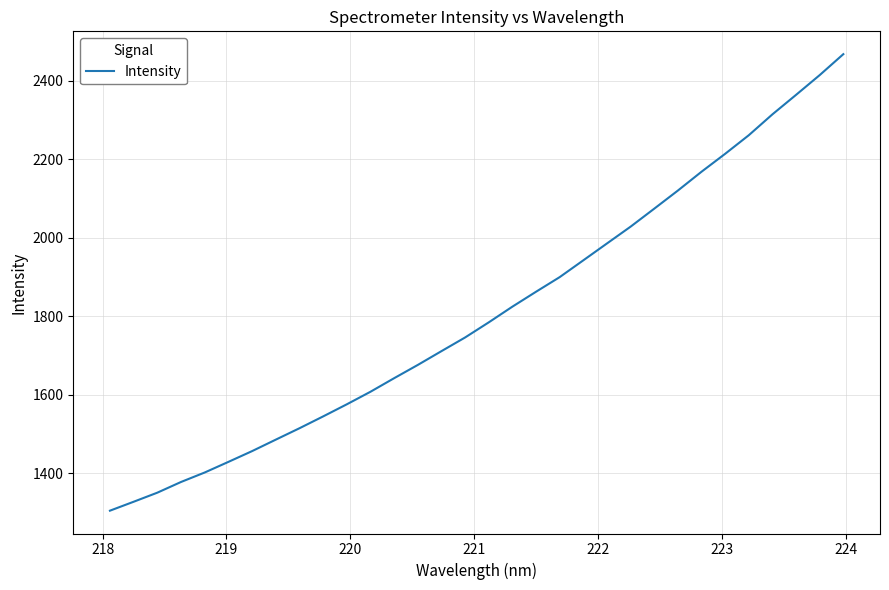

What is the difference between the maximum and minimum values?

1163.1